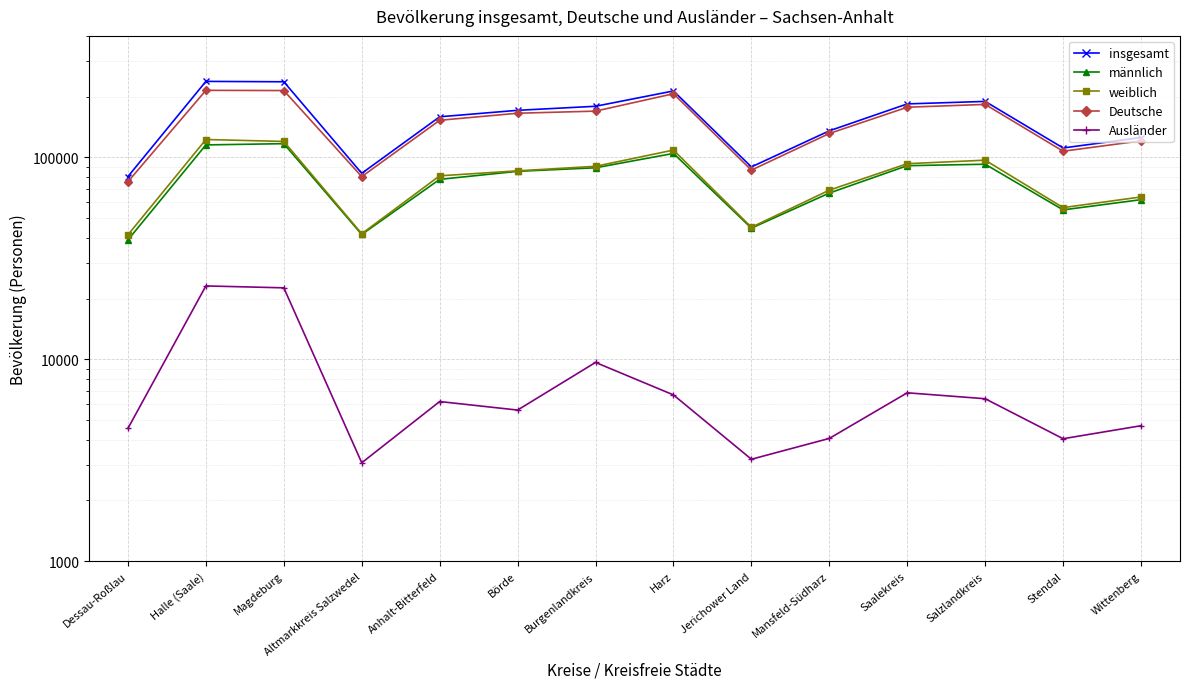

How many lines are shown in the chart?

5